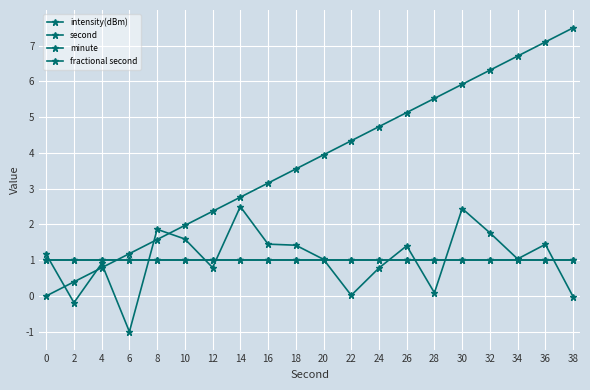

Is this an area chart (filled region under the line)?

No